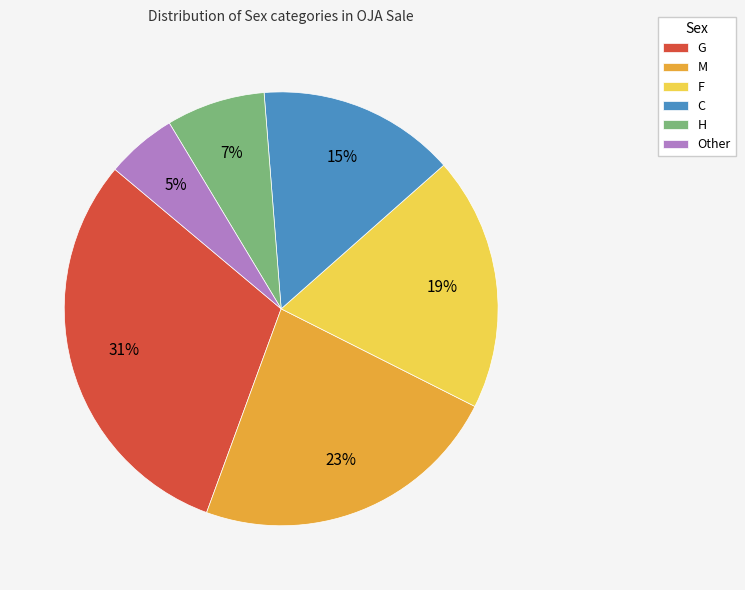

What is the largest slice in the pie chart?

G